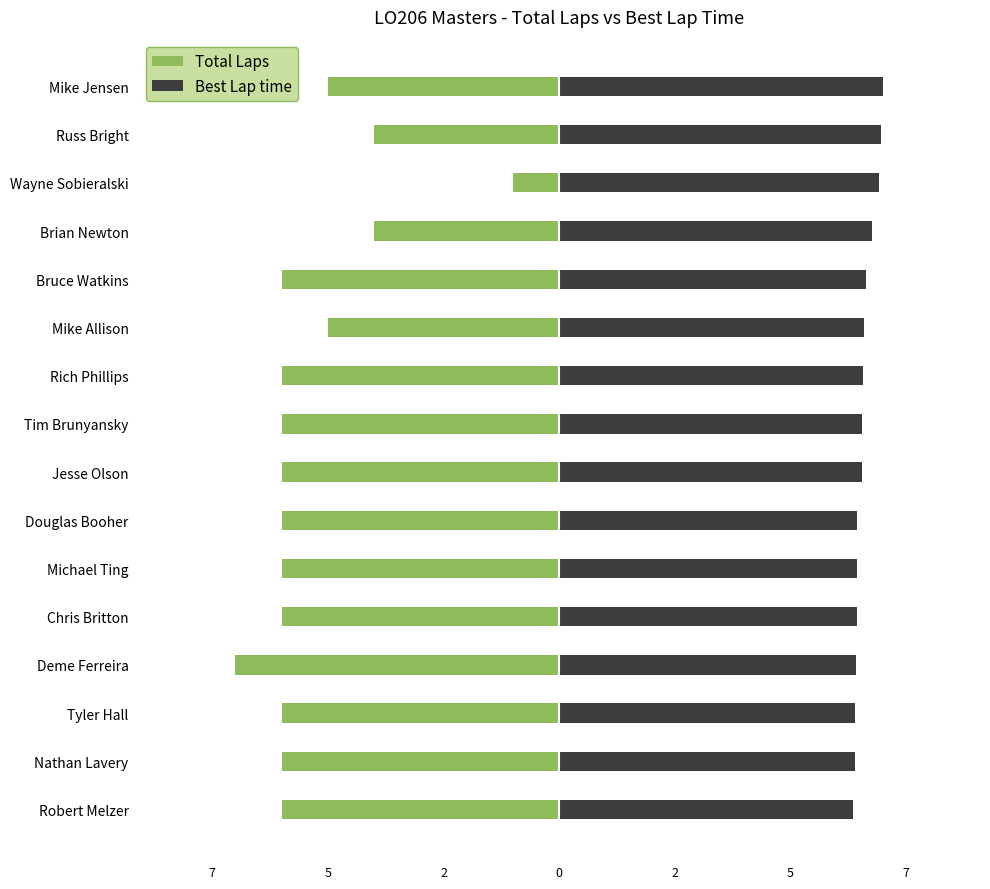

The Best Lap time series shows 9.9 at Mike Jensen. True or false?

False